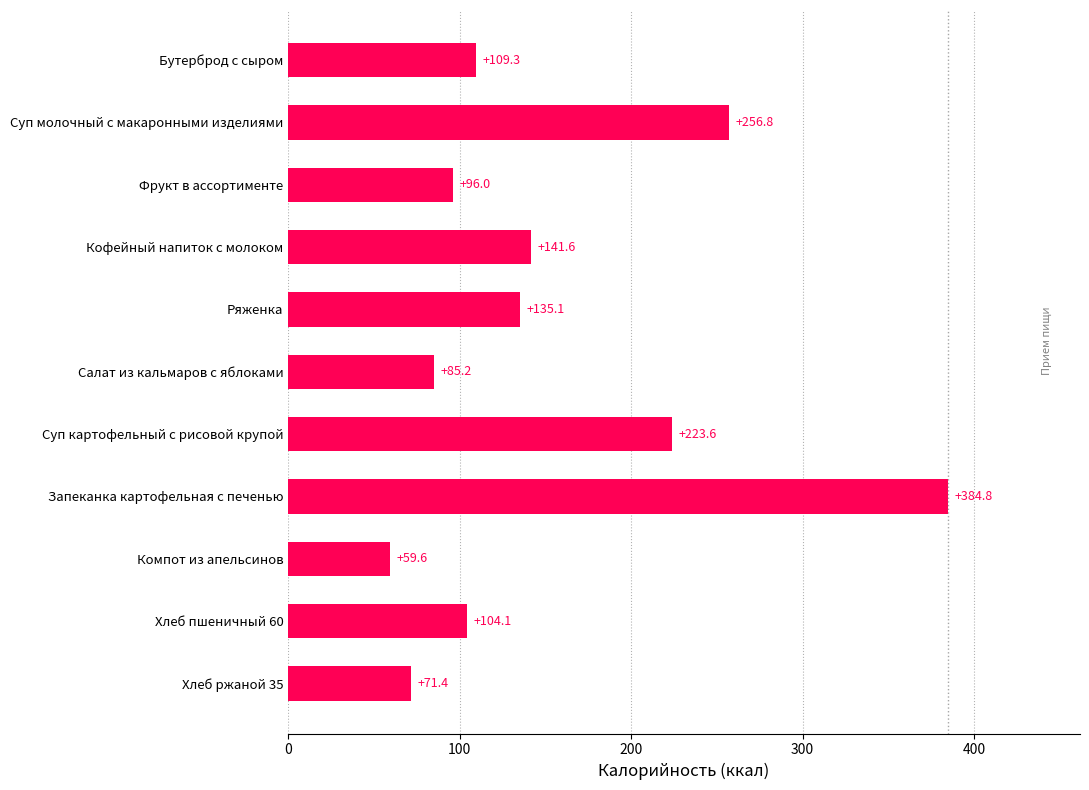

What is the minimum value shown in the chart?

59.6